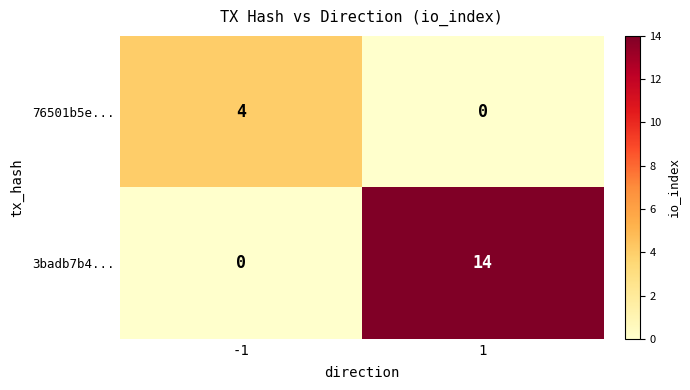

List the series in order of their overall mean, lowest first.

76501b5e..., 3badb7b4...